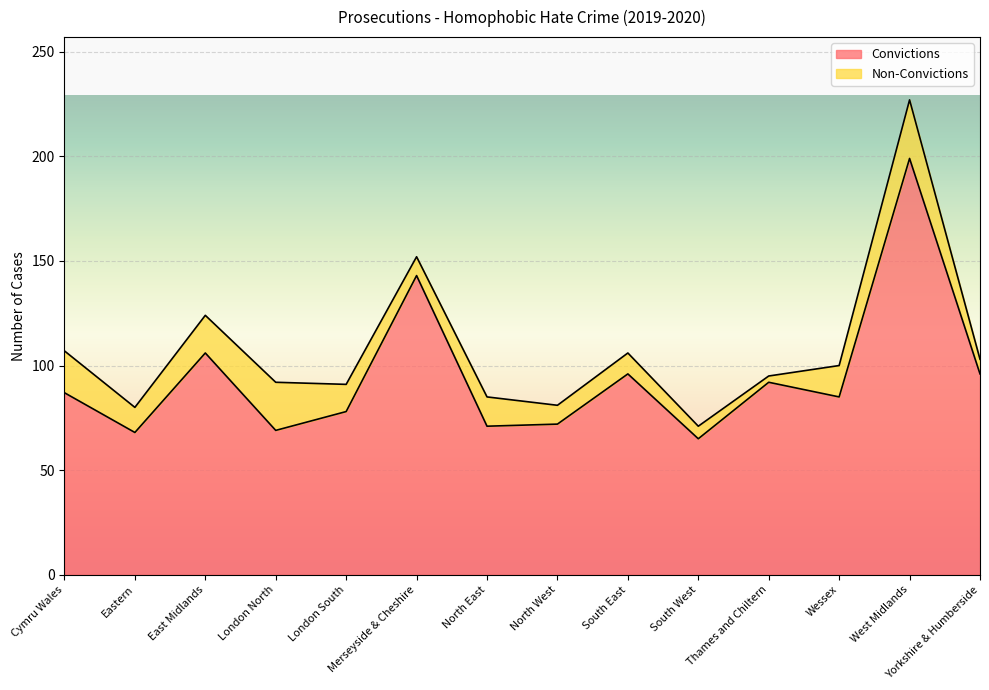

Reading left to right, what are all the values shown in this chart?

87	68	106	69	78	143	71	72	96	65	92	85	199	96